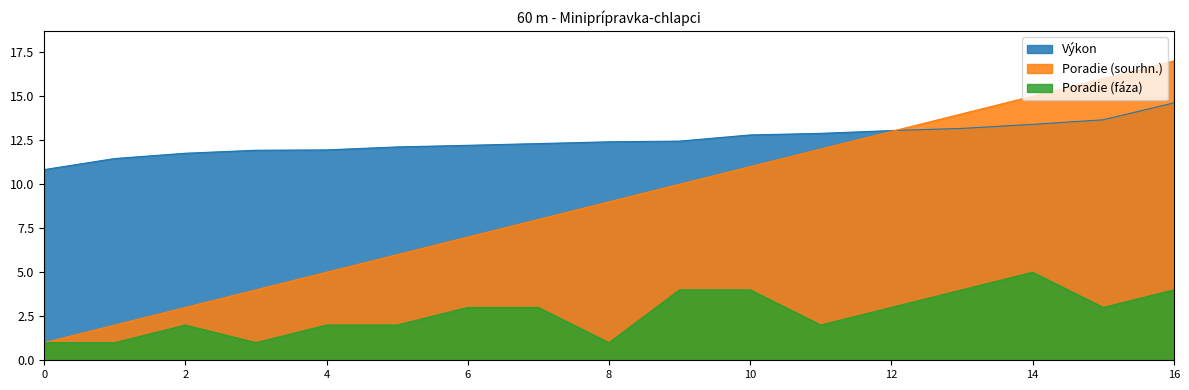

Where is the first local maximum for Poradie (fáza)?

2